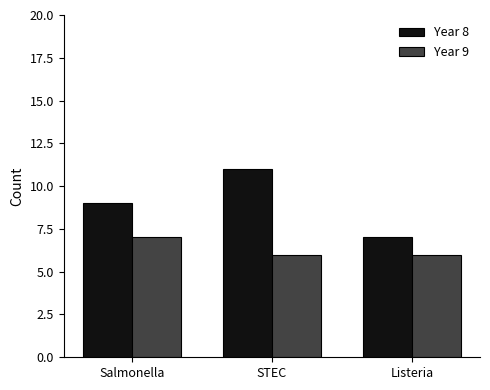

What is the value of the Year 9 bar at the 1st from the left?

7